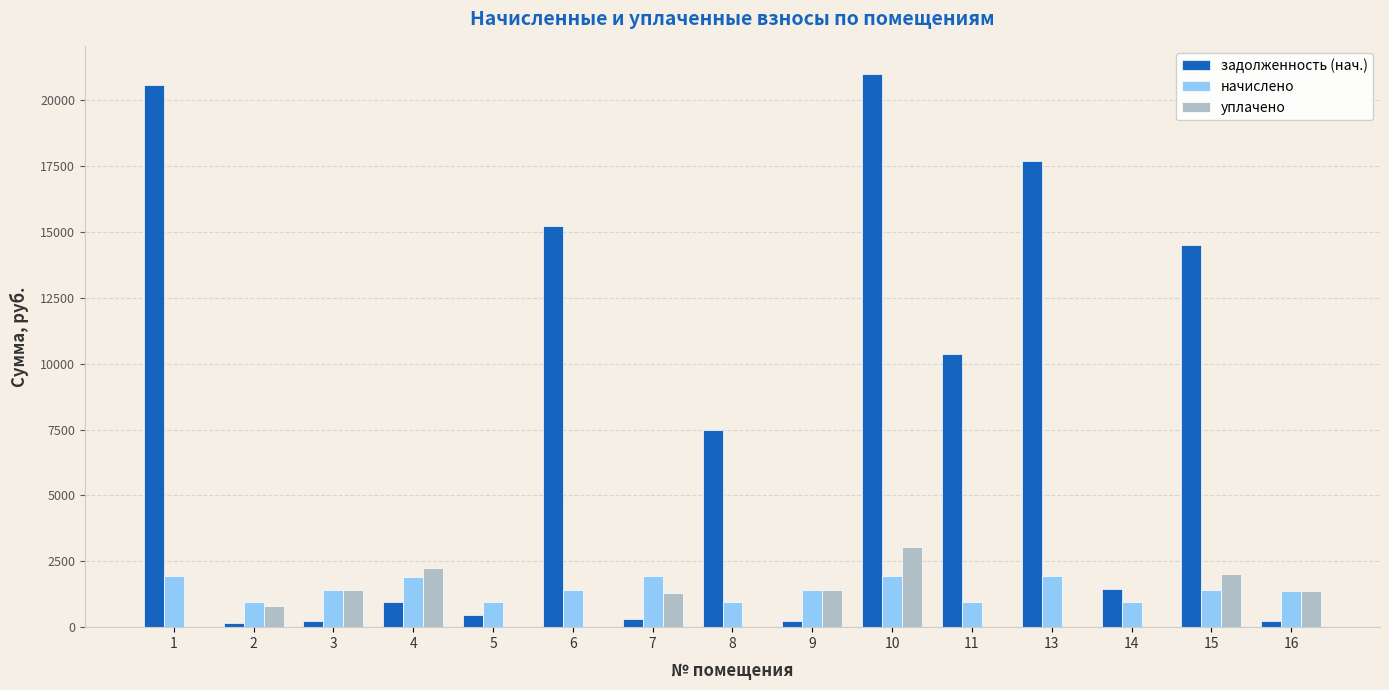

What is the greatest value displayed?

21018.7